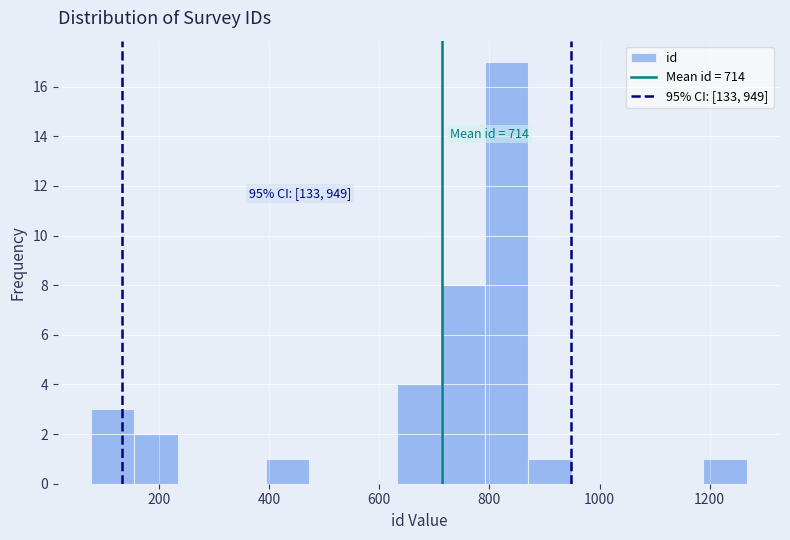

Around what value on the x-axis is the tallest bar? Give the approximate position of its centre, as read against the axis.

840